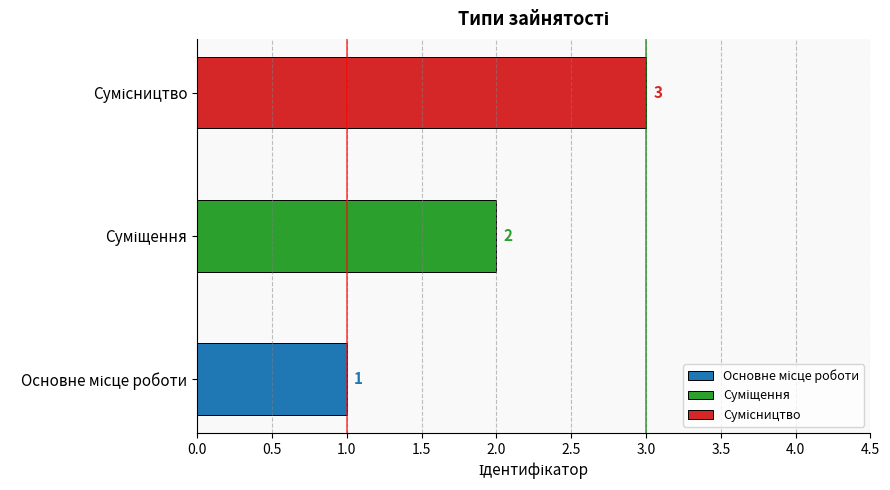

What is the smallest value displayed?

1